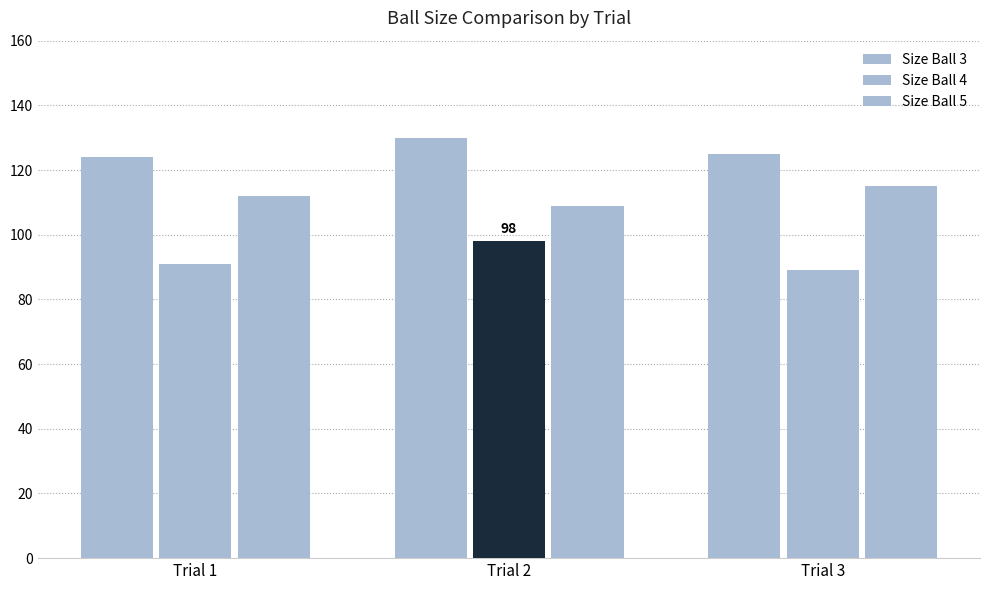

What is the difference between the highest and lowest values at Trial 2?

32